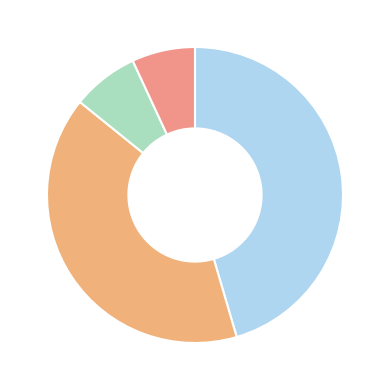

Count the number of slices in the pie.

4